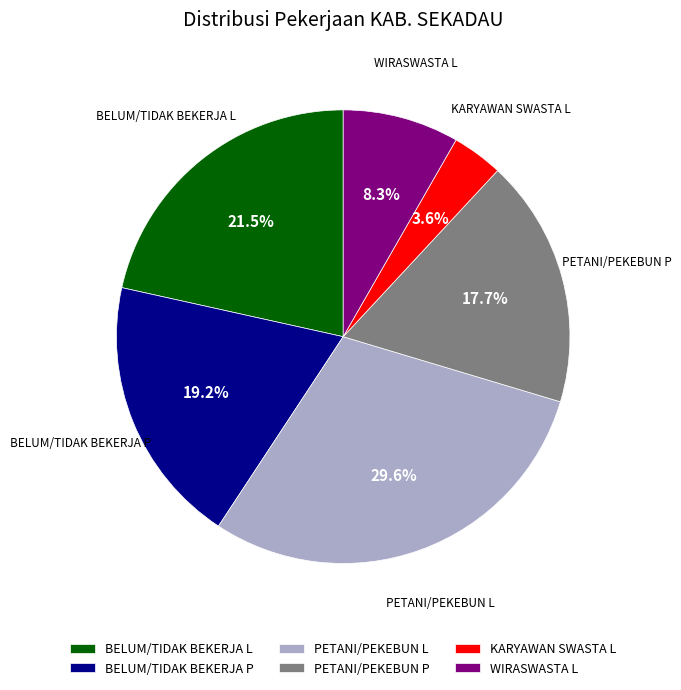

Approximately how many times larger is the value at KARYAWAN SWASTA L compared to BELUM/TIDAK BEKERJA L?

0.2